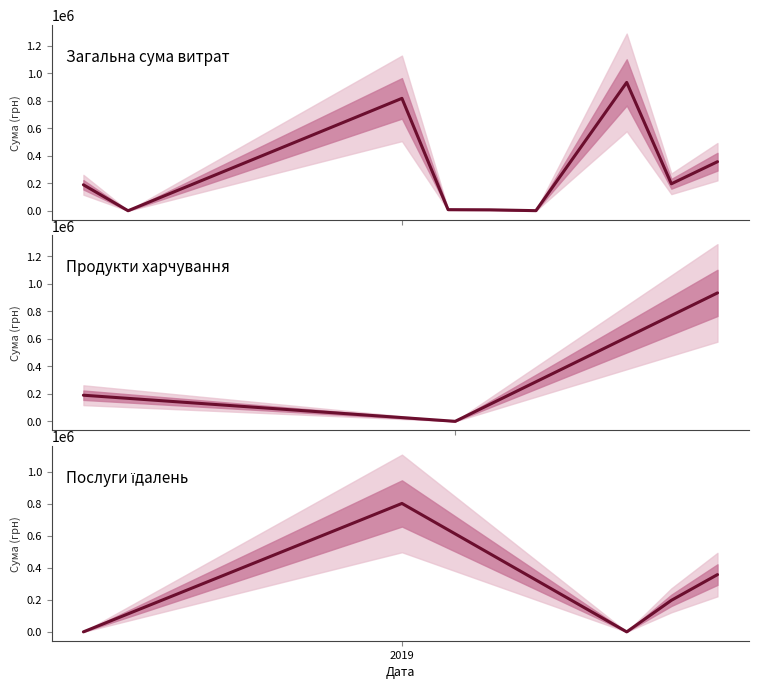

What value does the Послуги їдалень series have at 1?

196909.9